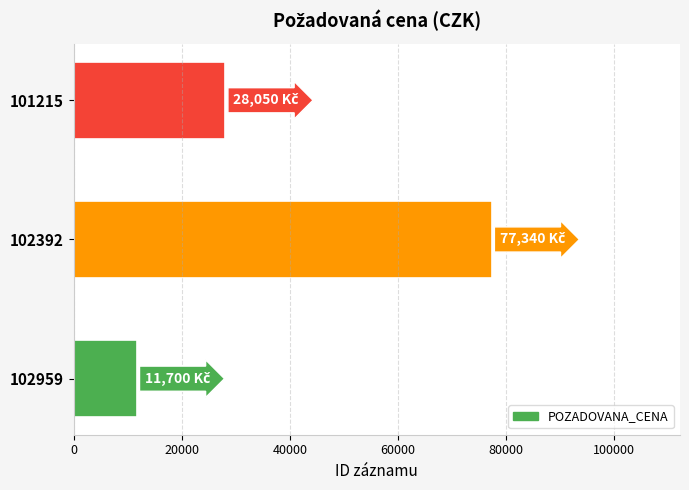

At which label is the value closest to 44520?

101215